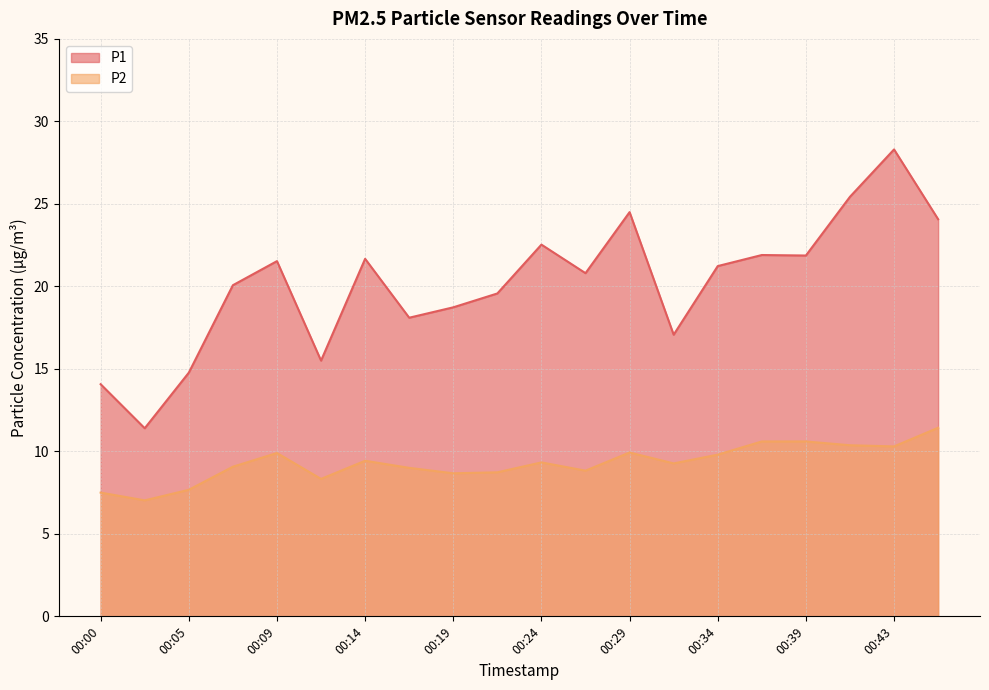

List the labels in order of P2 value, smallest first.

00:02, 00:00, 00:05, 00:12, 00:19, 00:22, 00:26, 00:17, 00:07, 00:31, 00:24, 00:14, 00:34, 00:09, 00:29, 00:43, 00:41, 00:36, 00:39, 00:46